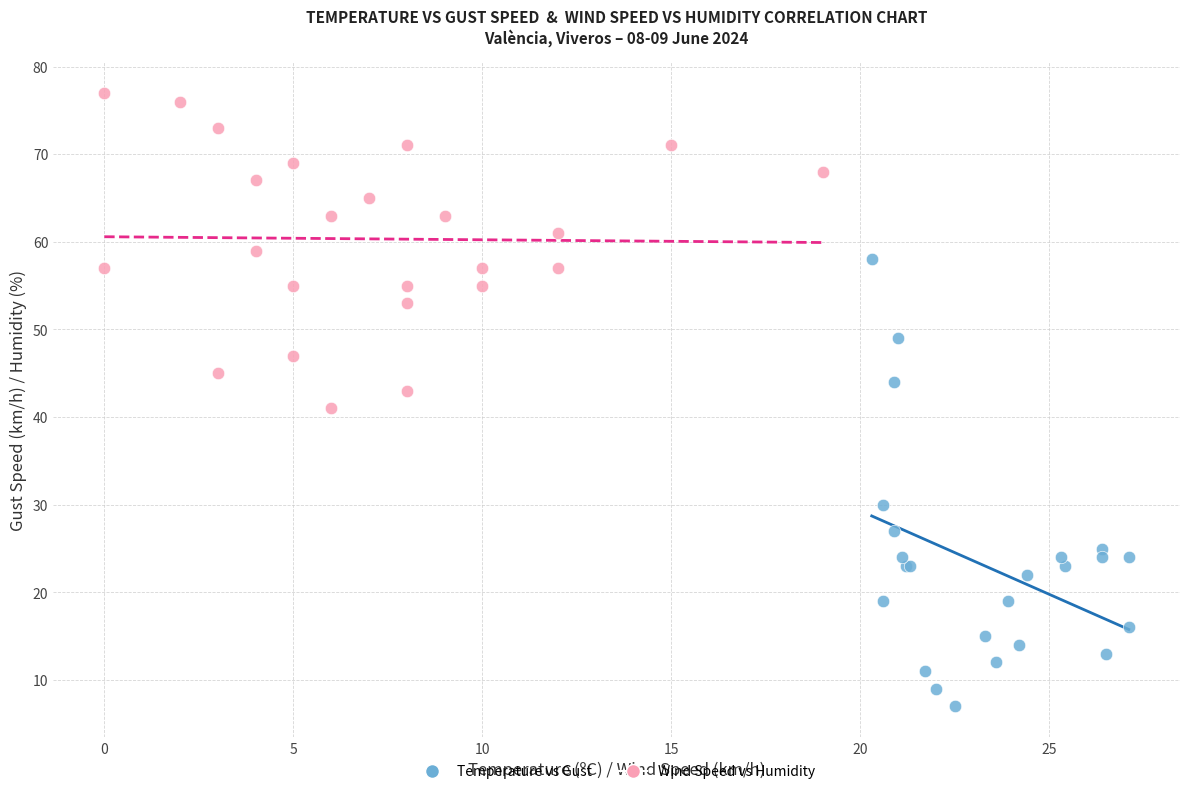

Which series reaches the maximum Y coordinate?

Wind Speed vs Humidity